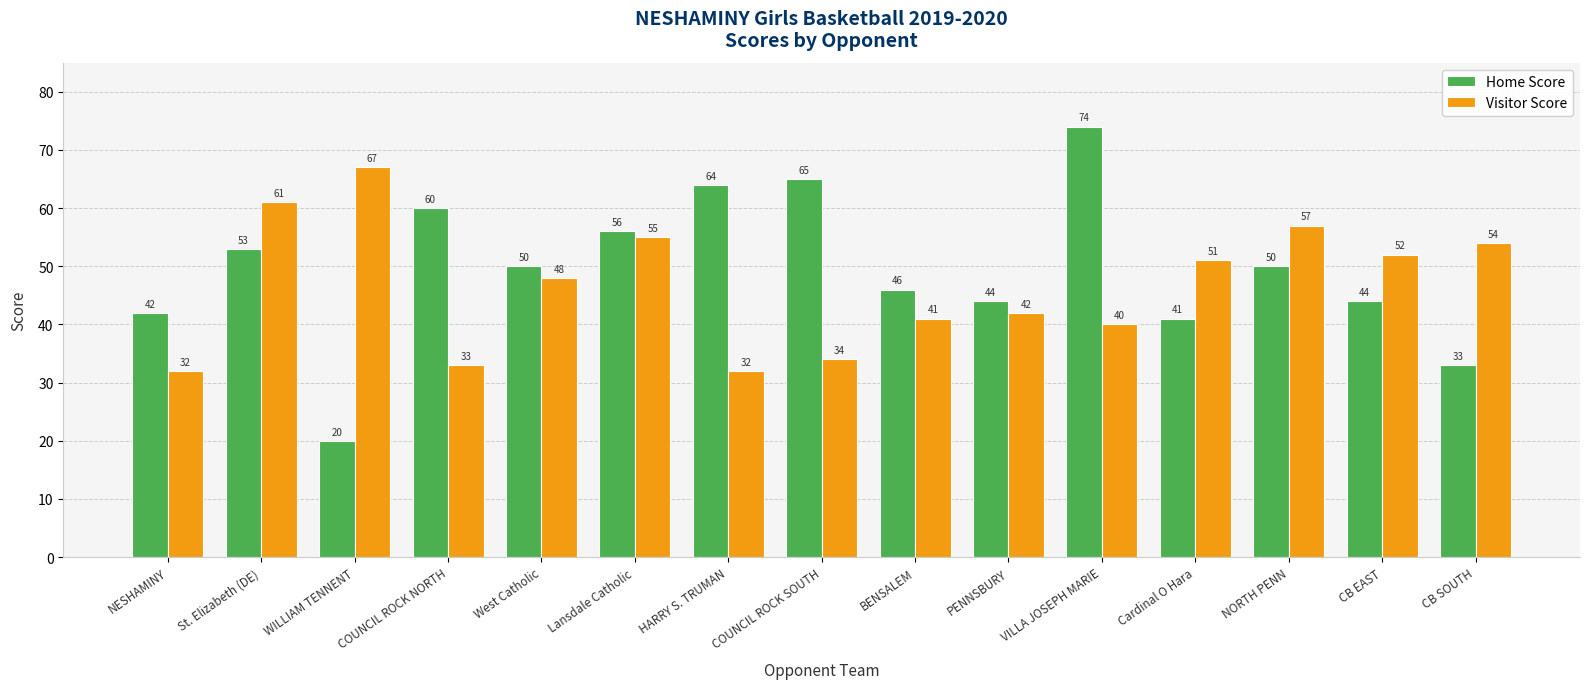

The value of Visitor Score at West Catholic is 48. True or false?

True